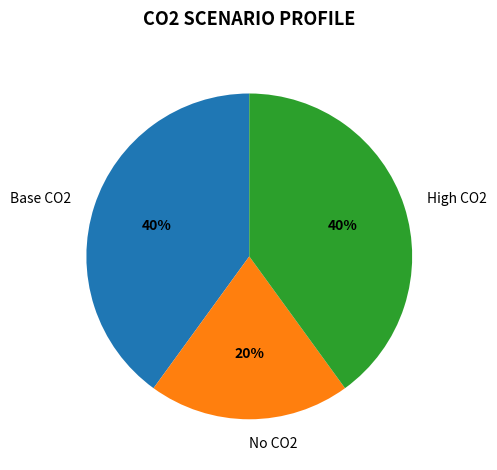

The No CO2 slice represents 20% of the pie. True or false?

True